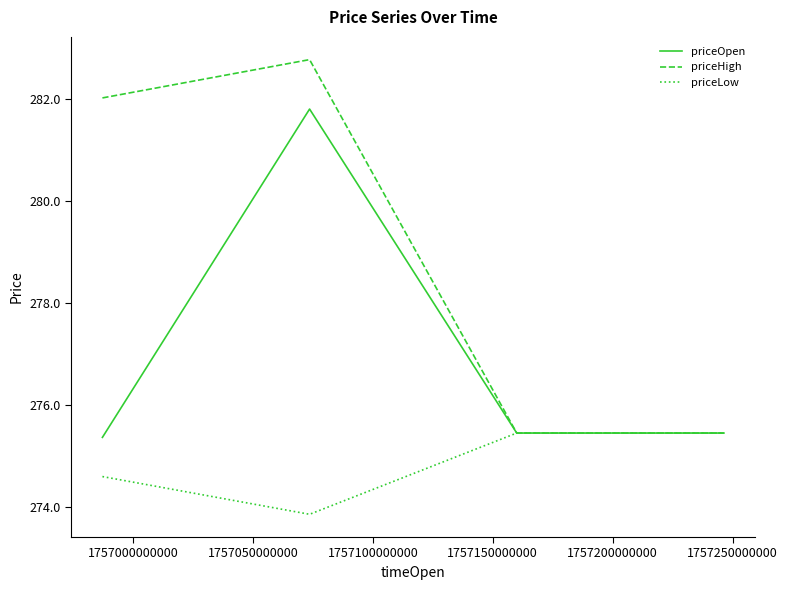

What is the average value of the priceHigh series?

278.9